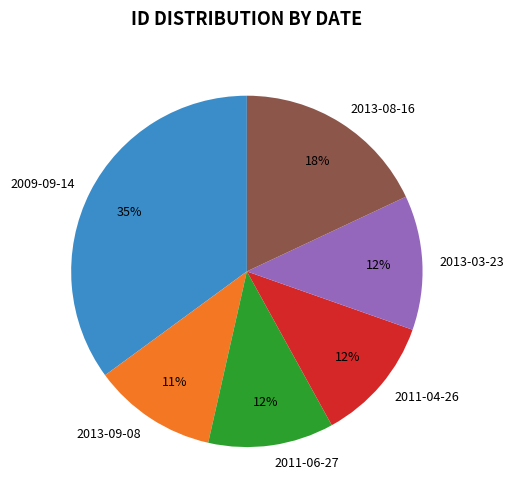

To the nearest percent, what is the average slice percentage?

17%